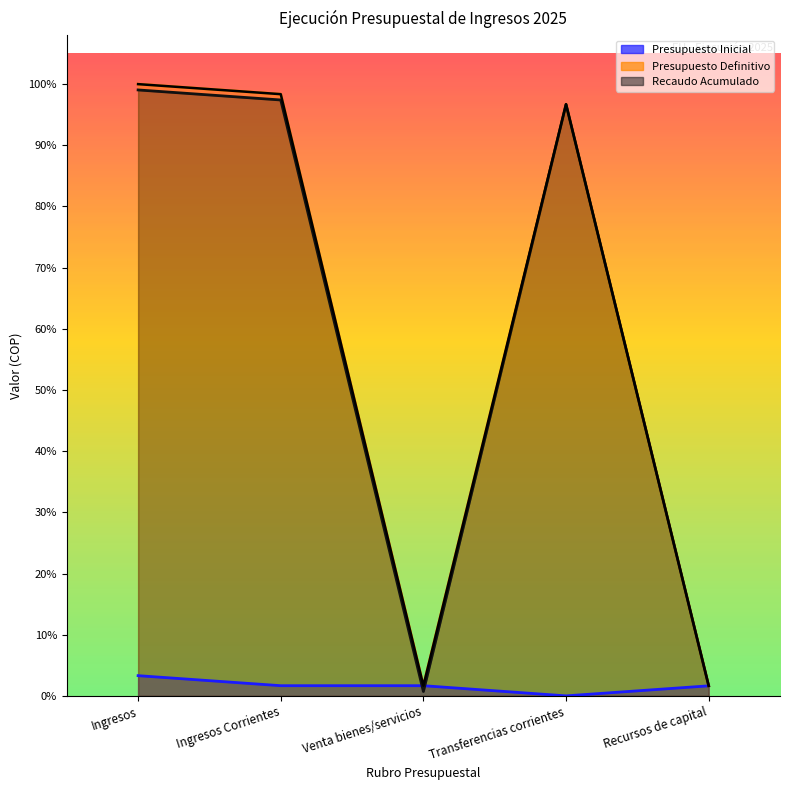

What is the total value across all series at Ingresos?

9676341936